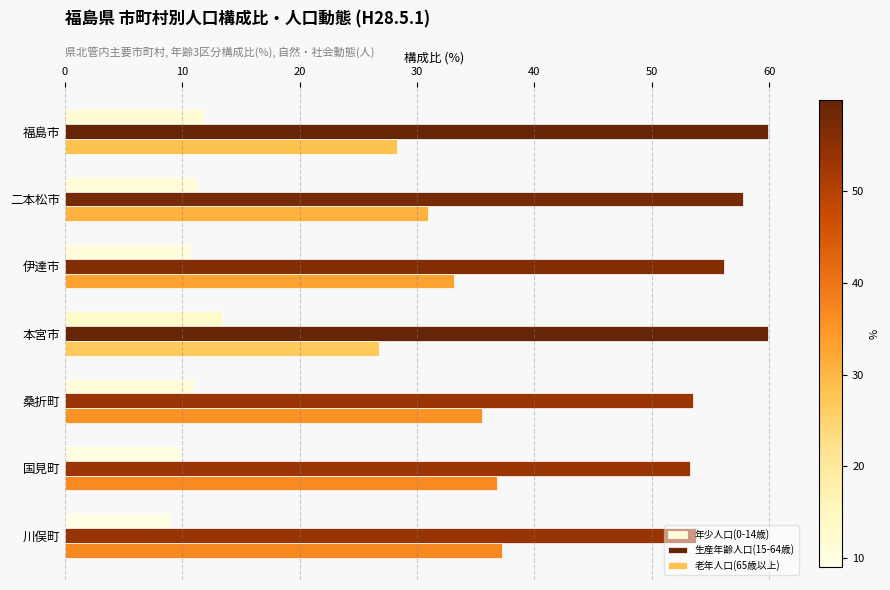

True or false: 老年人口(65歳以上) has a value of 26.7 at 本宮市.

True